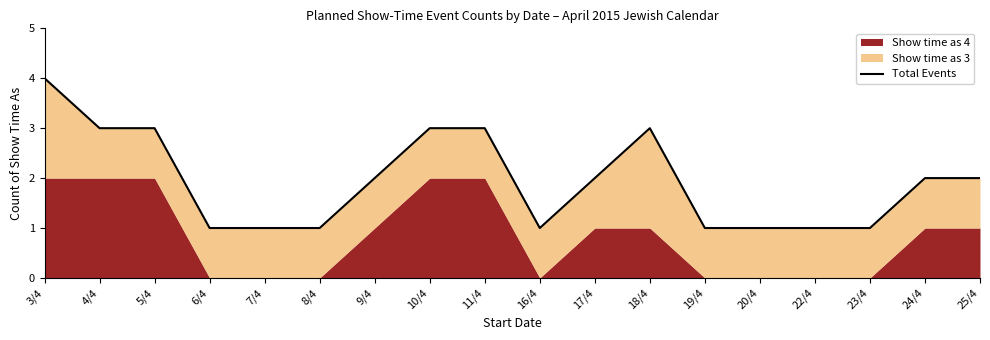

What is the difference between the maximum and minimum values?

3